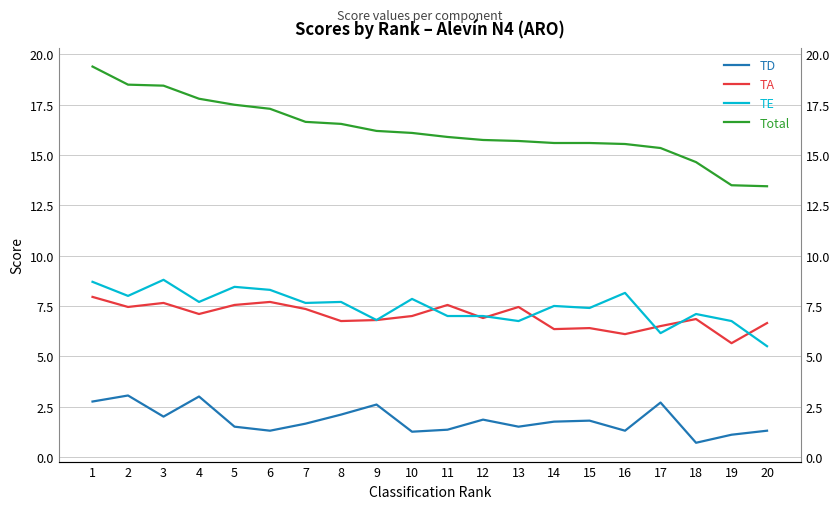

What is the approximate value of Total at 6?

17.3